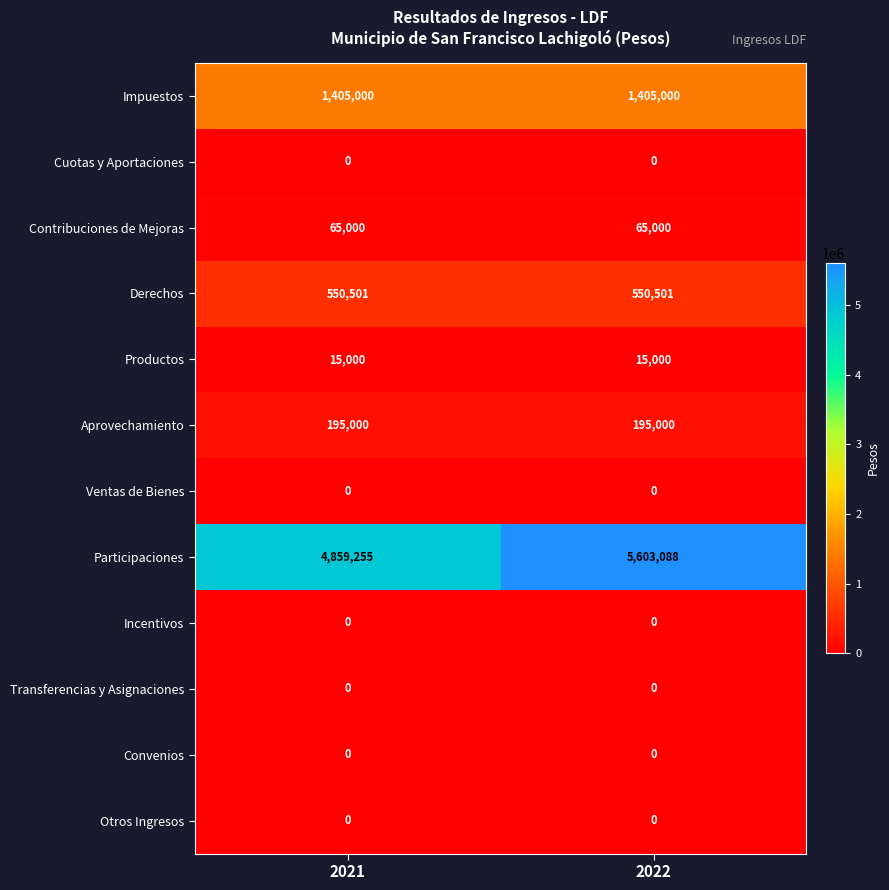

At which category is the sum across all series the highest?

2022